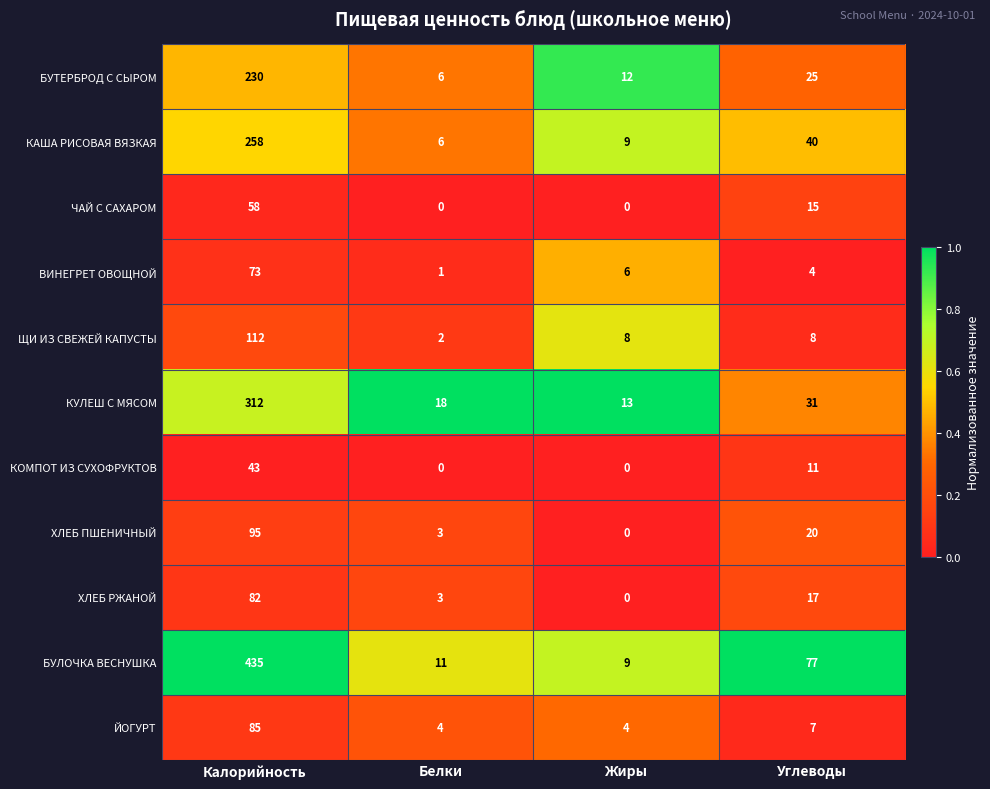

What value does the ЧАЙ С САХАРОМ series have at Калорийность, to the nearest 5?

60